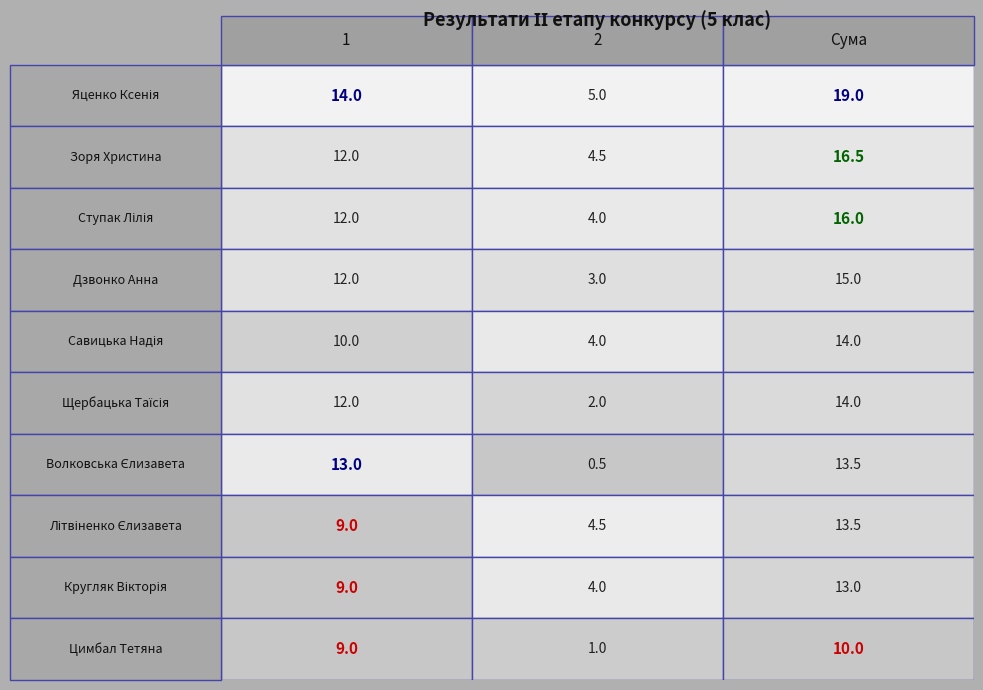

What is the difference between the maximum and minimum values in the Кругляк Вікторія Леонідівна series?

9.0